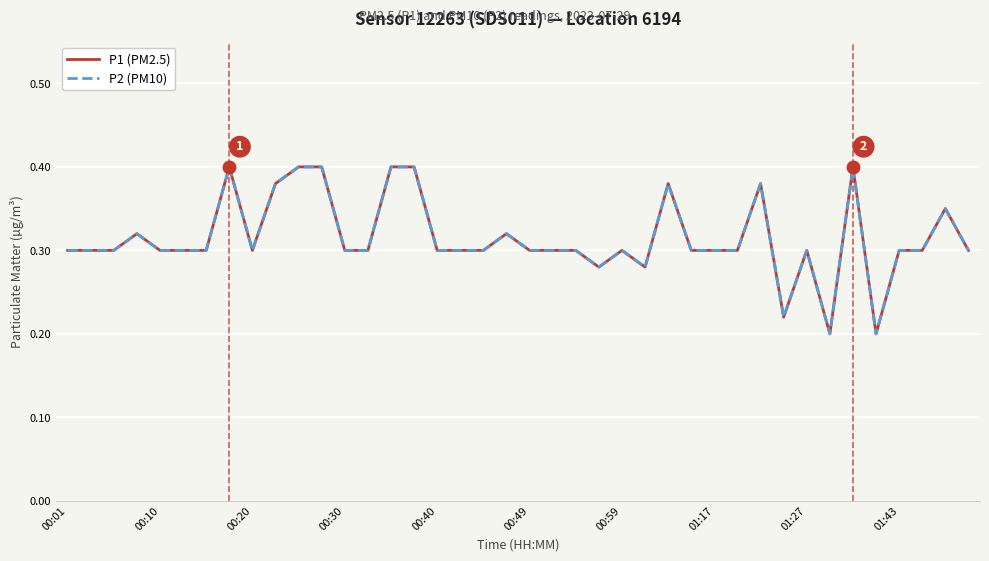

Is this an area chart (filled region under the line)?

No